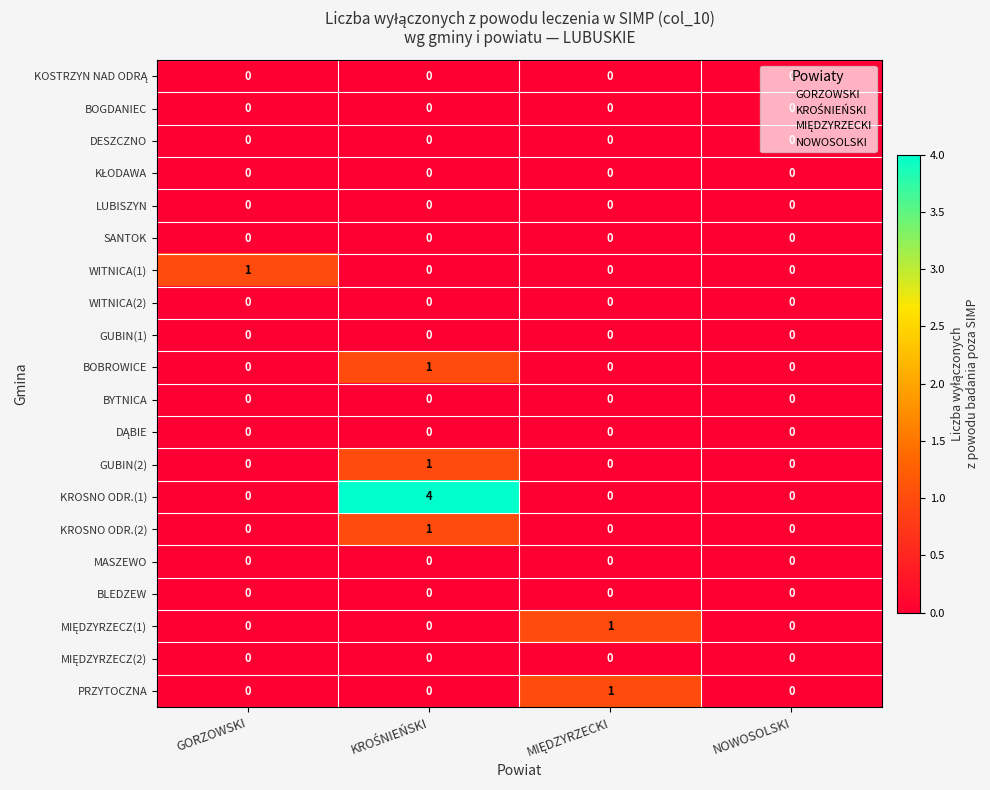

Count the KROSNO ODR.(2) values in the range 0 to 1.

4